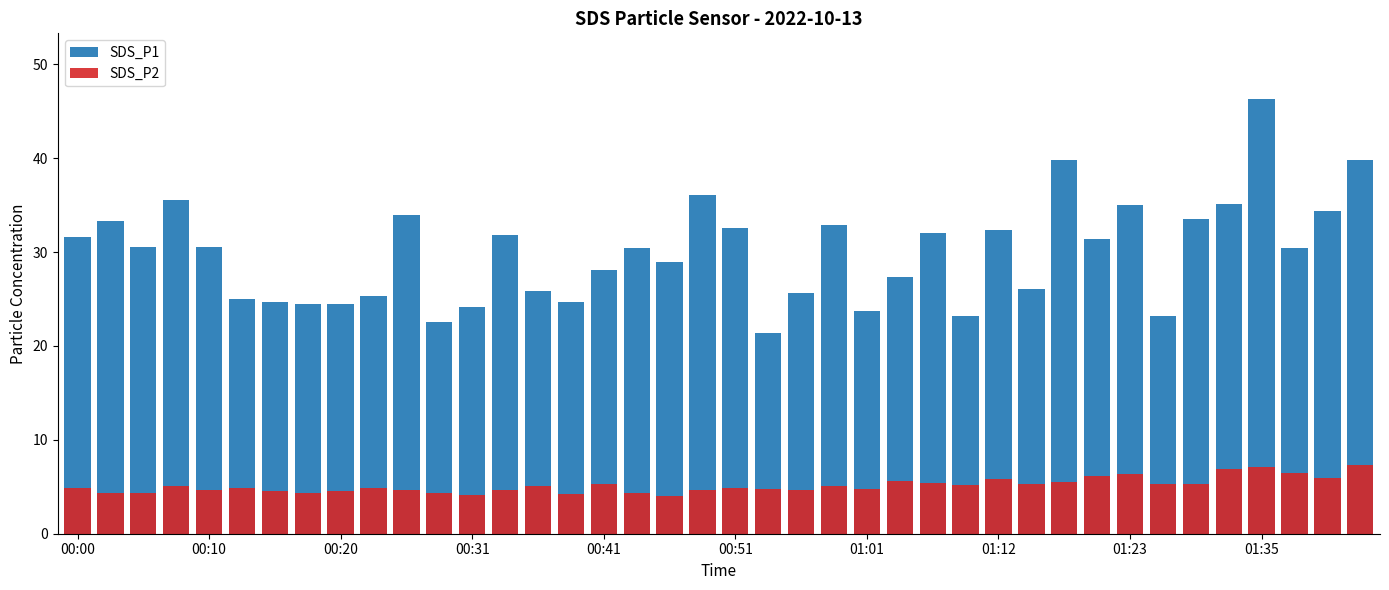

The value of SDS_P2 at 37 is 10.4. True or false?

False